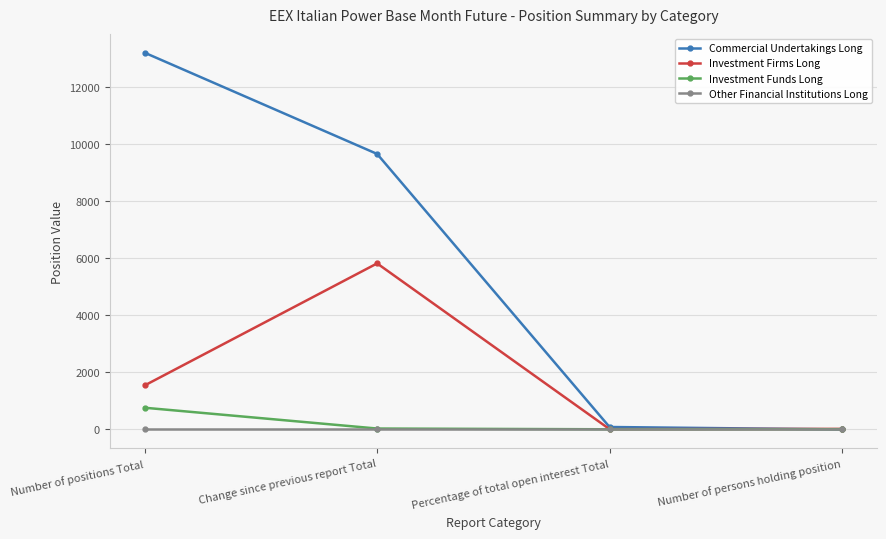

What is the approximate value of Commercial Undertakings Long at Number of positions Total?

13201.0